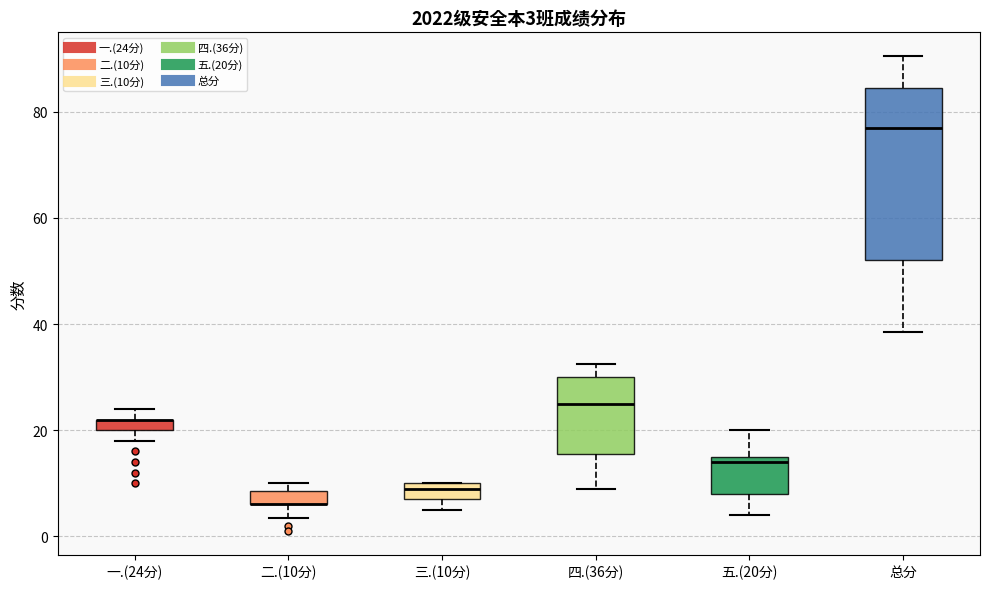

Comparing the boxes themselves (not the whiskers), which one is the tallest?

总分